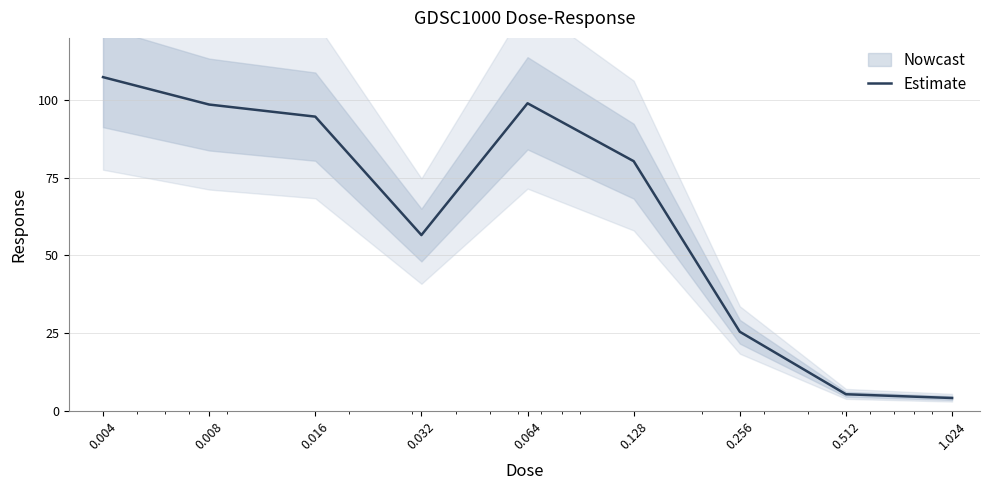

Reading left to right, what are all the values shown in this chart?

107.4	98.6	94.7	56.5	99.0	80.3	25.4	5.3	4.1